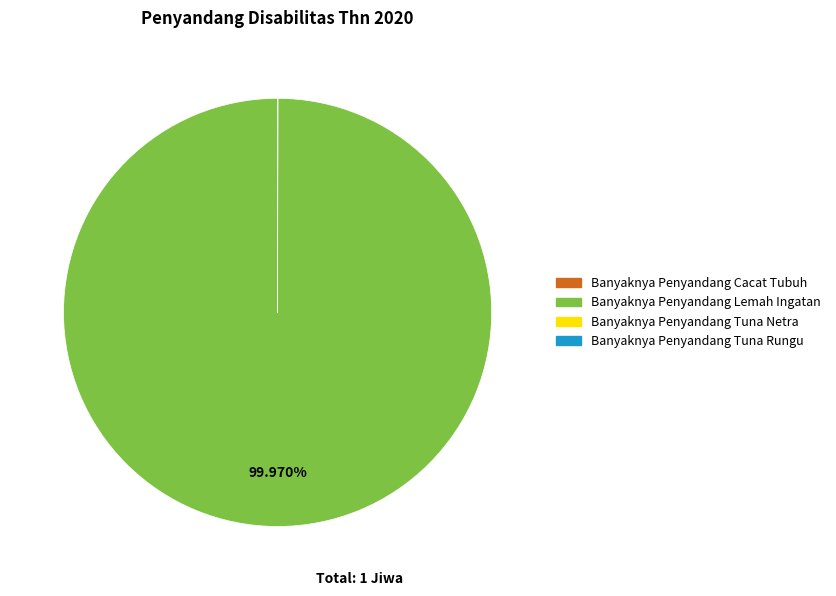

Is Banyaknya Penyandang Lemah Ingatan the majority of the pie?

Yes